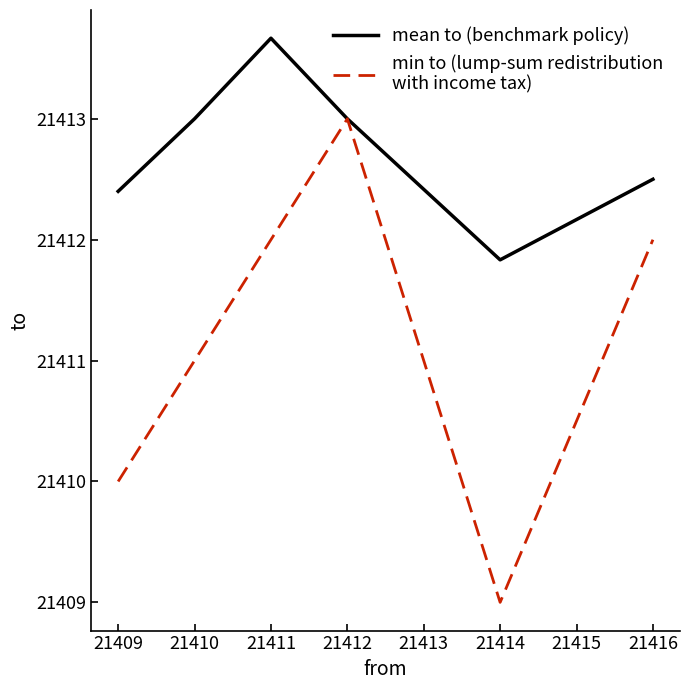

Does the chart display data point markers on the line(s)?

No